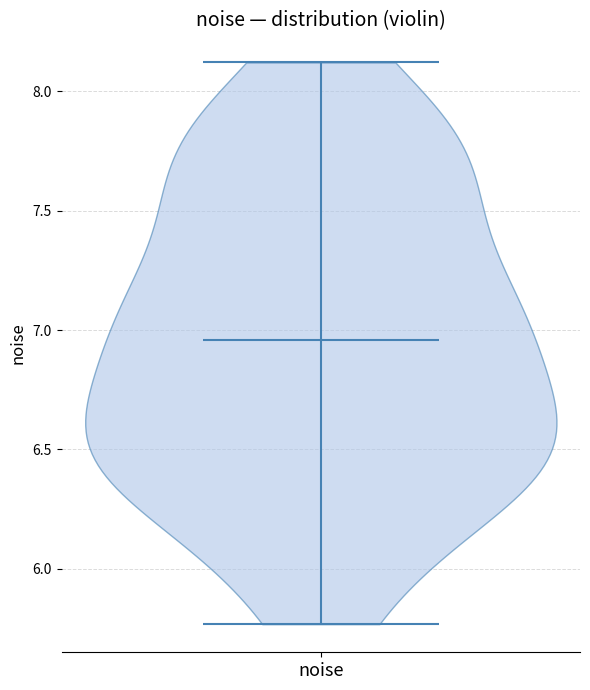

Where does the median line of the violin for noise sit on the y-axis? The values are not printed on the chart, so give them approximately, as read against the axis.

6.95